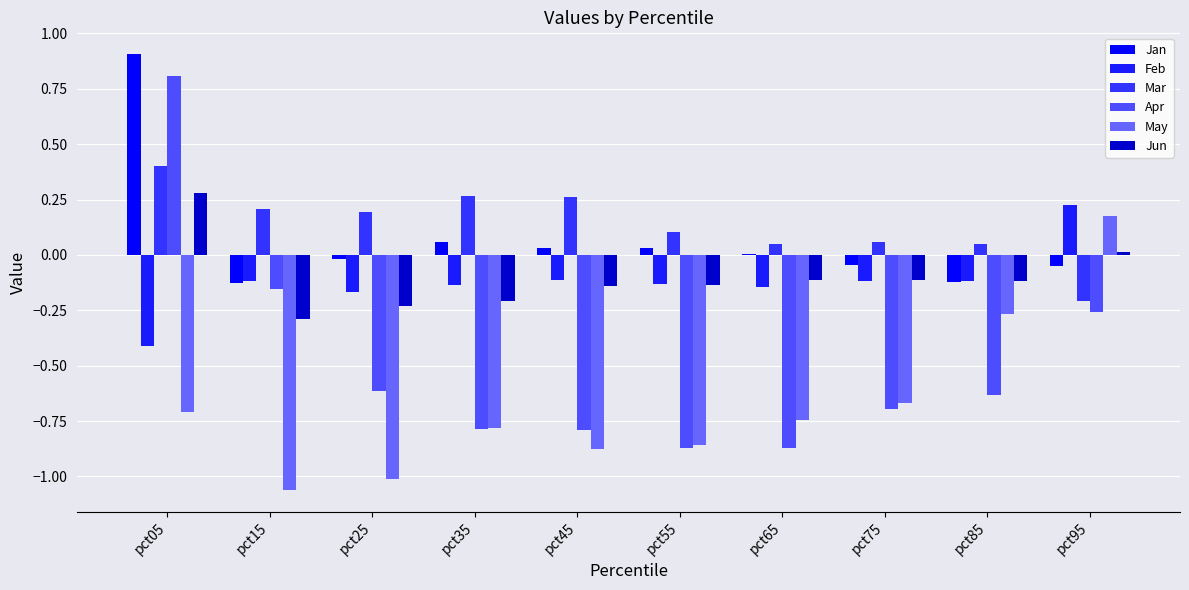

What are all the series names shown in the legend?

Jan, Feb, Mar, Apr, May, Jun